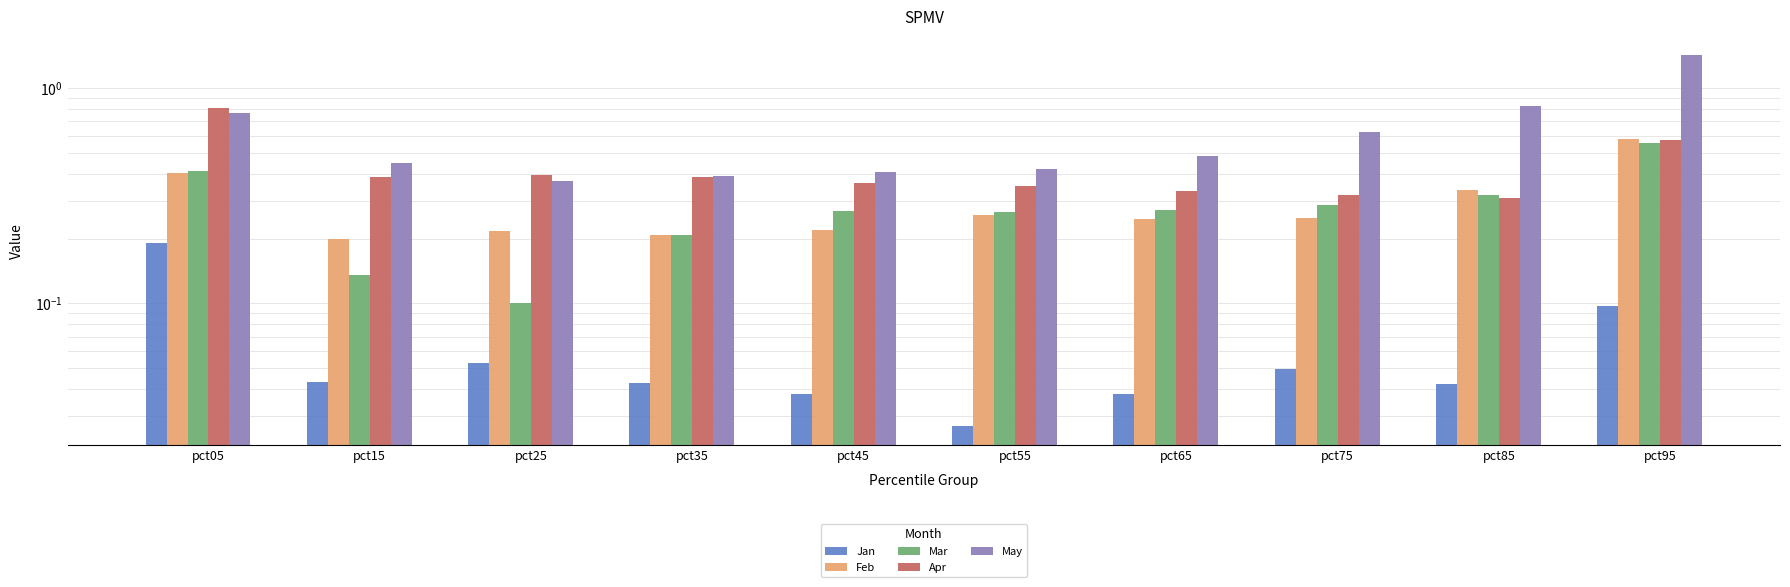

What is the average value of the Apr series?

0.4